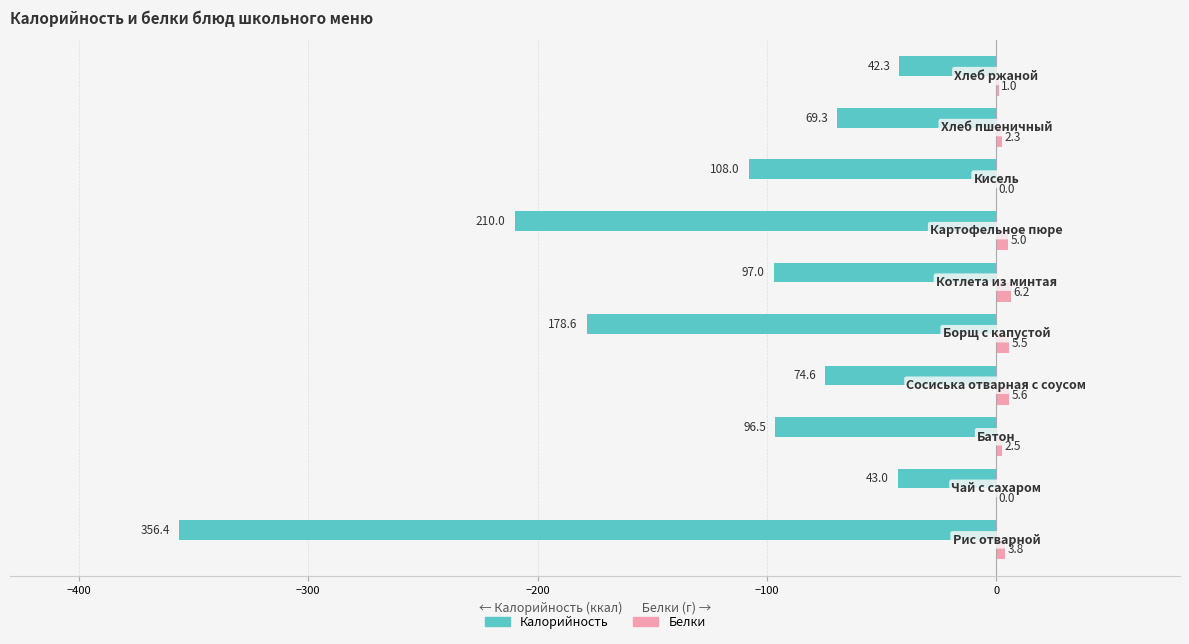

Which series has the largest total across all categories?

Белки